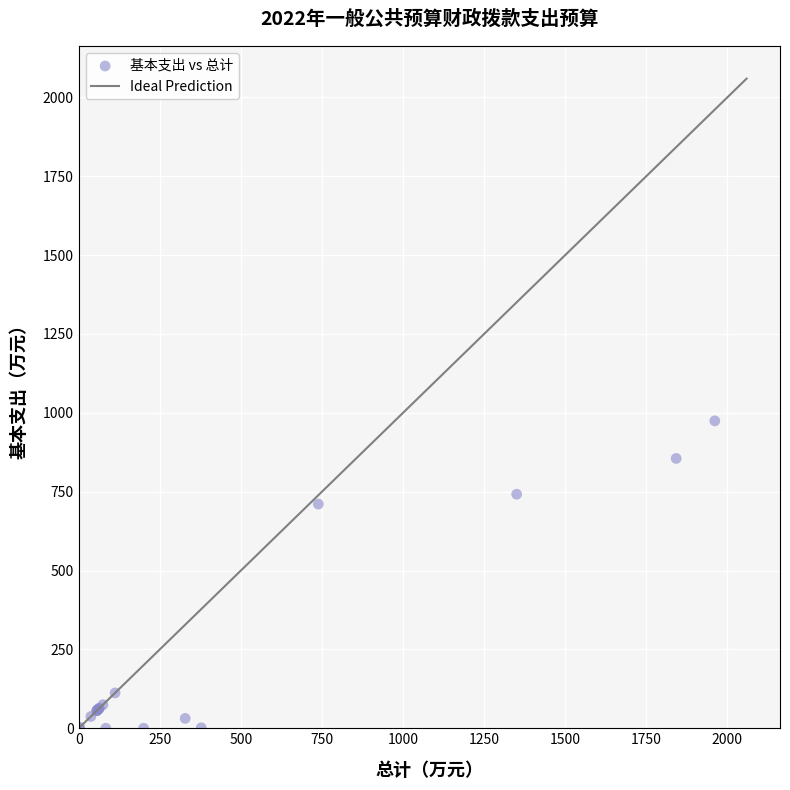

What Y value in the scatter plot is closest to 487?

710.7